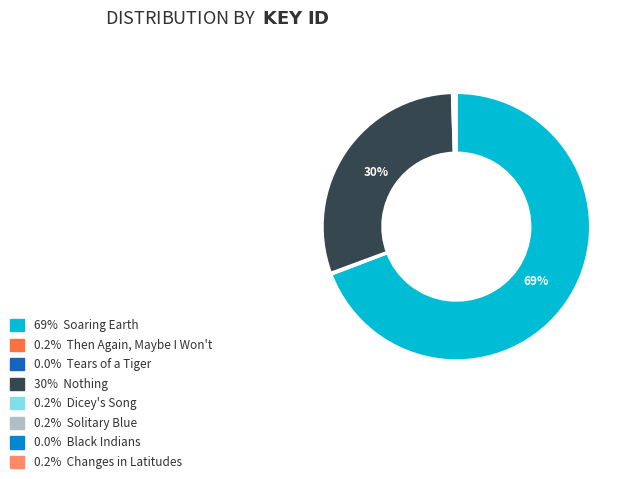

To the nearest percent, what is the average slice percentage?

12%